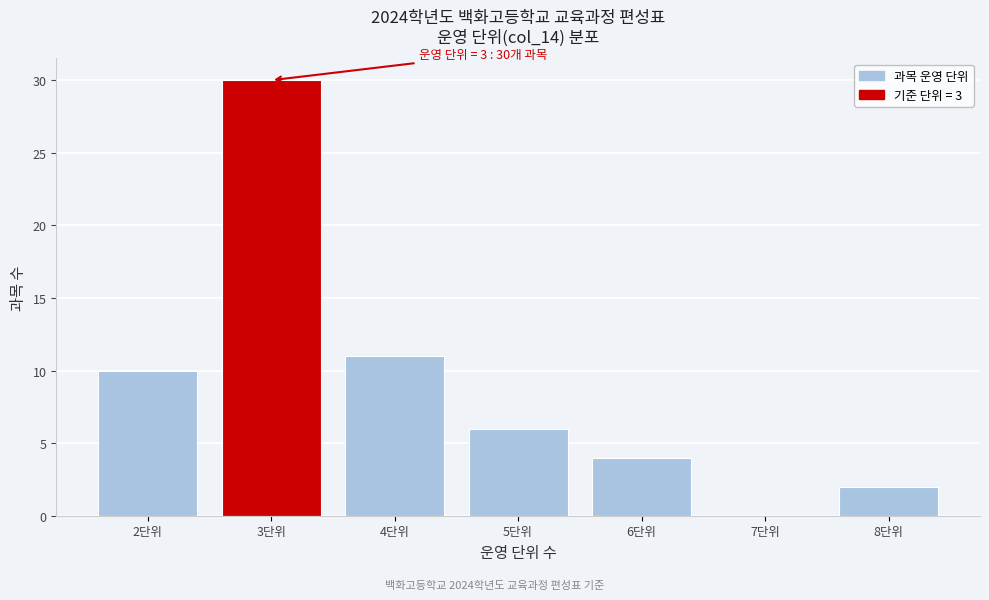

Over which range of the x-axis is the bar tallest?

2.5 to 3.5